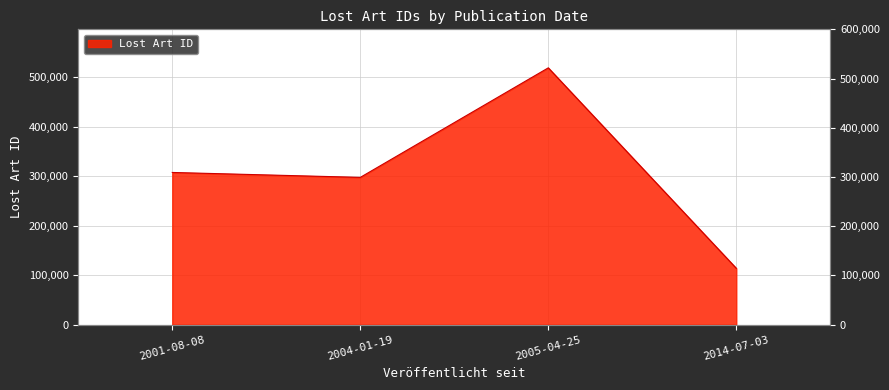

Reading right to left, extract all data points from this chart.

2014-07-03=113777	2005-04-25=518992	2004-01-19=297573	2001-08-08=307530